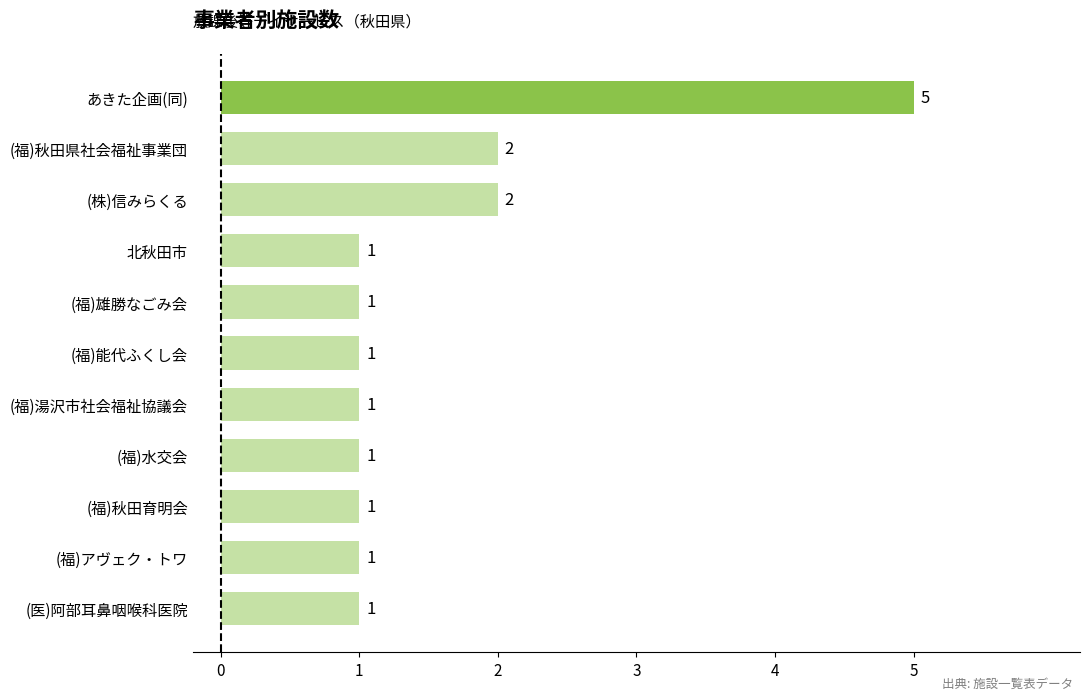

Is it true that the value at (福)秋田育明会 is 1?

True